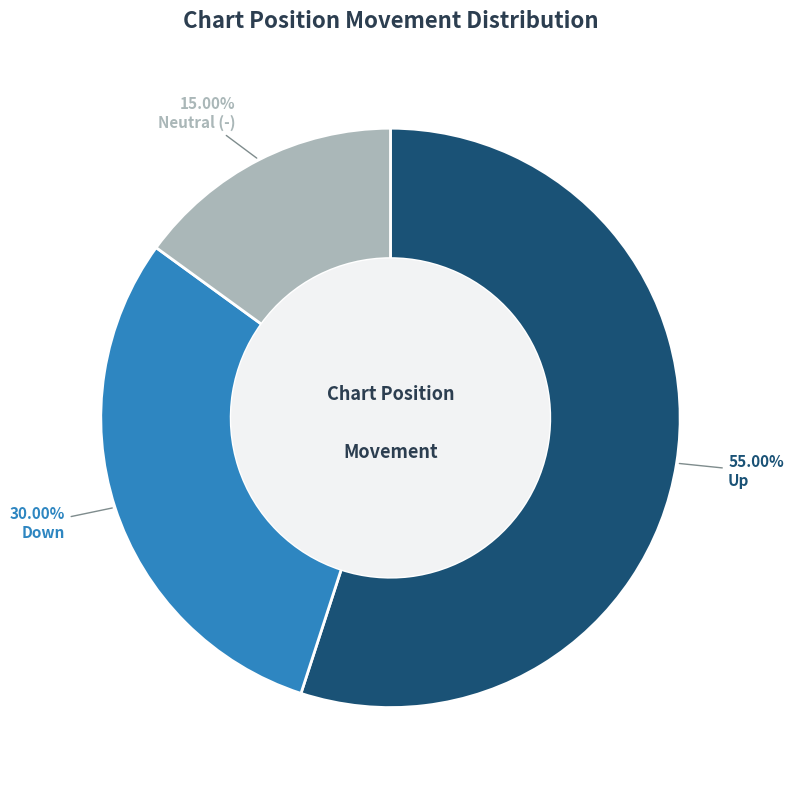

Is there any slice that represents more than half of the pie?

Yes